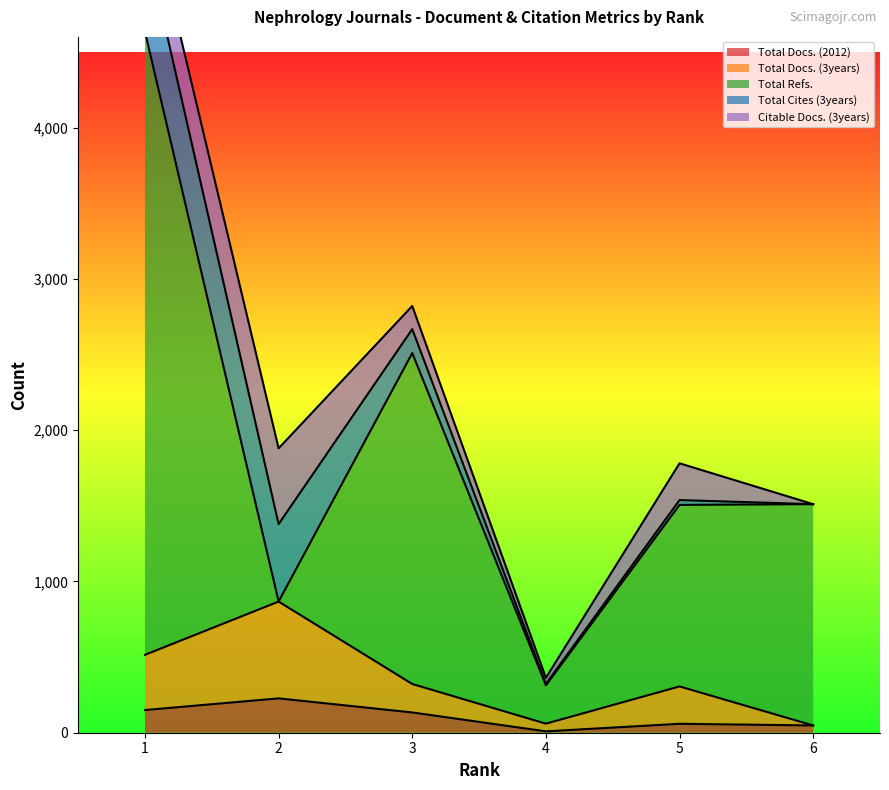

What is the total value across all series at 4?

363